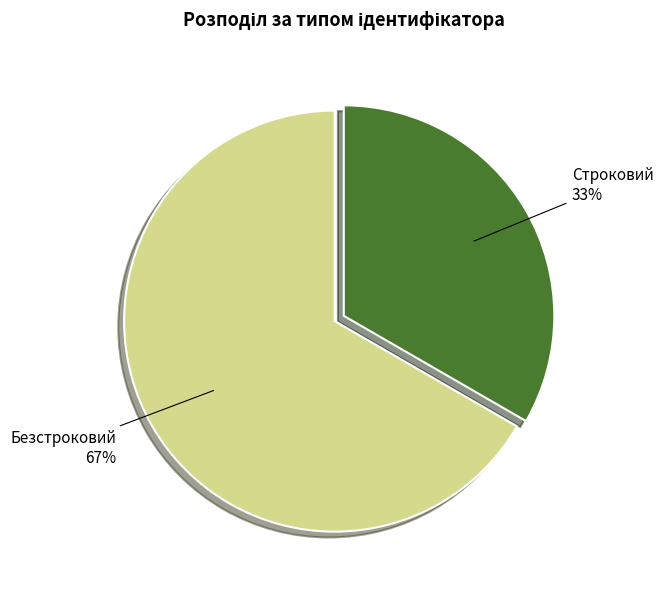

Count the number of slices in the pie.

2